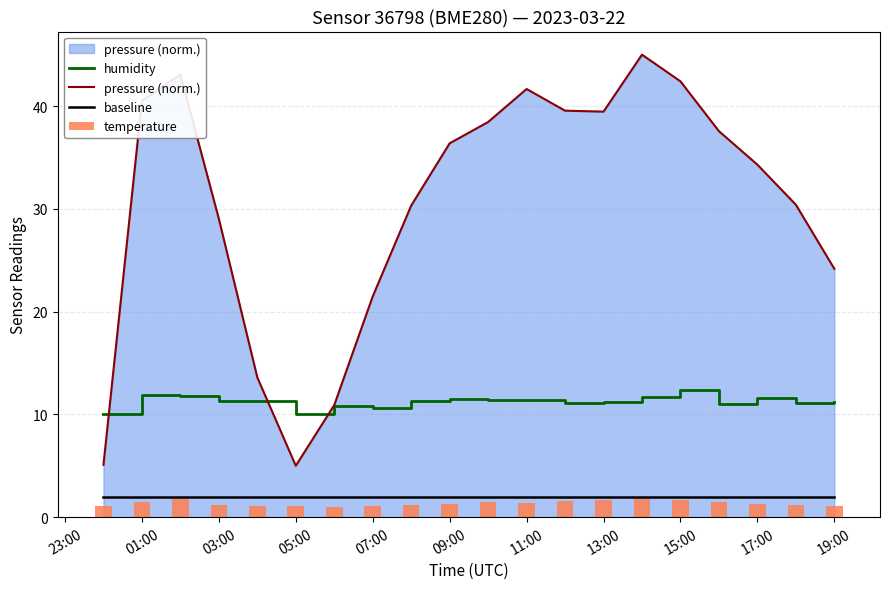

True or false: humidity has a value of 11.2 at 19:00.

True